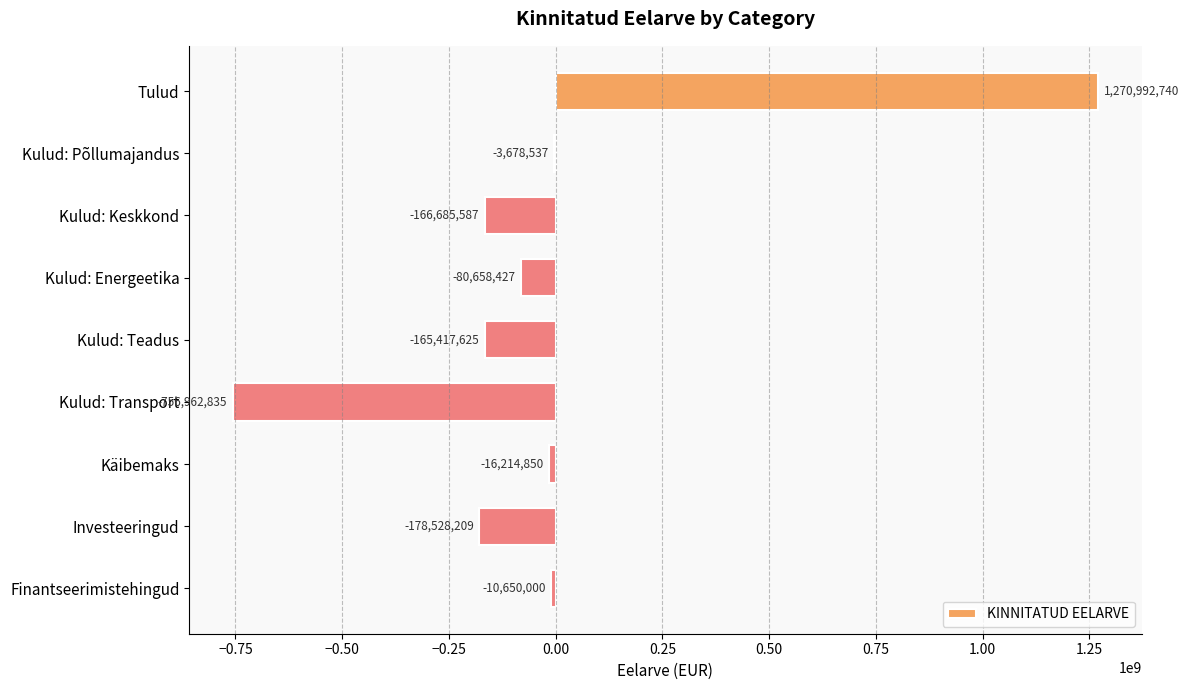

What is the sum of the values at Finantseerimistehingud and Kulud: Energeetika?

-91308427.0